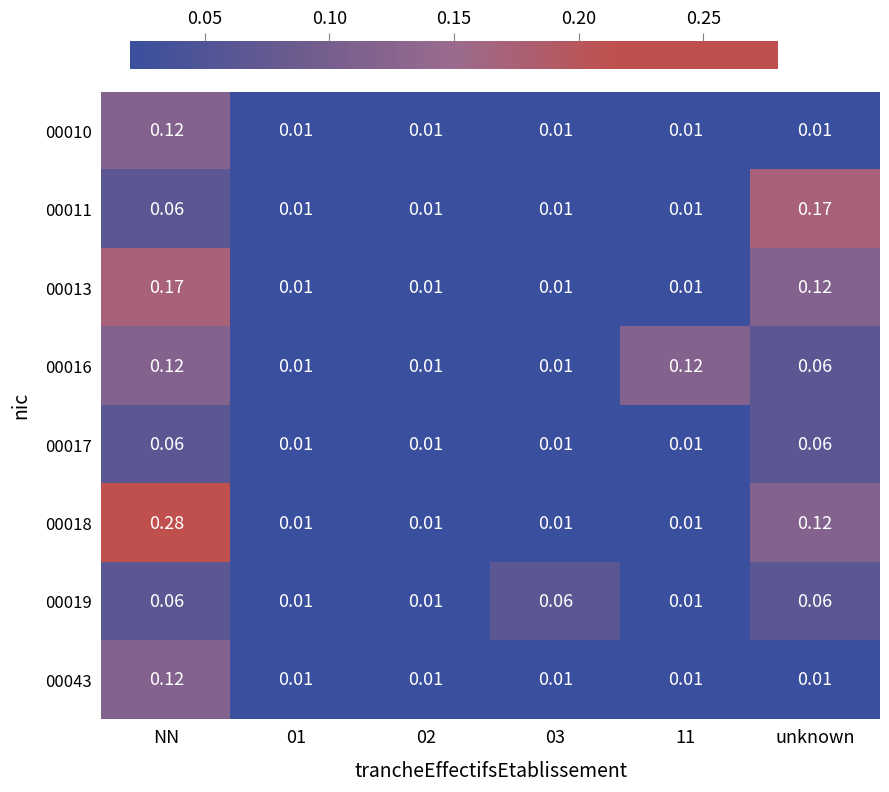

At how many categories does at least one series exceed 0?

6